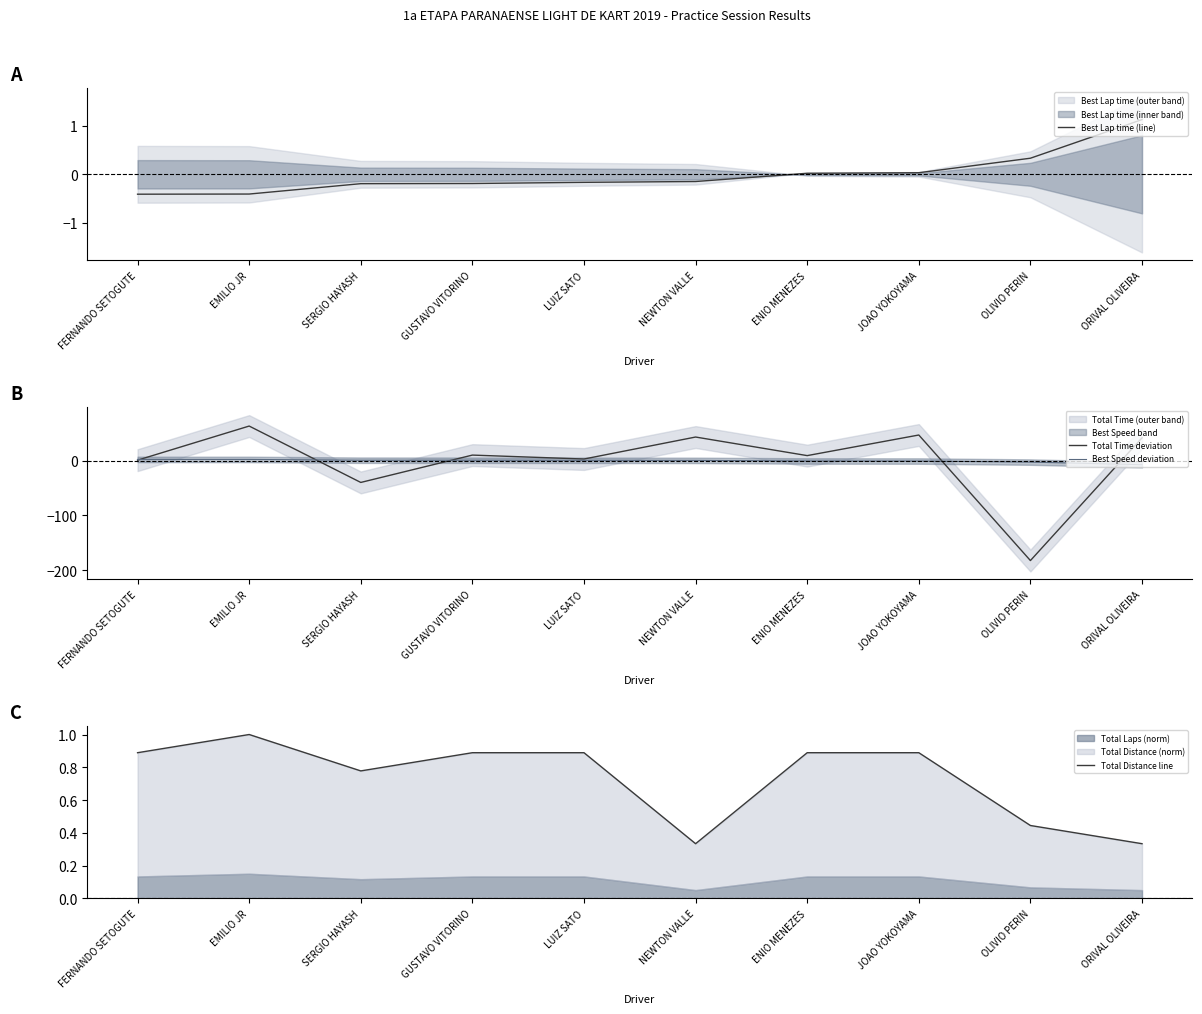

What is the label of the 5th point from the right?

NEWTON VALLE